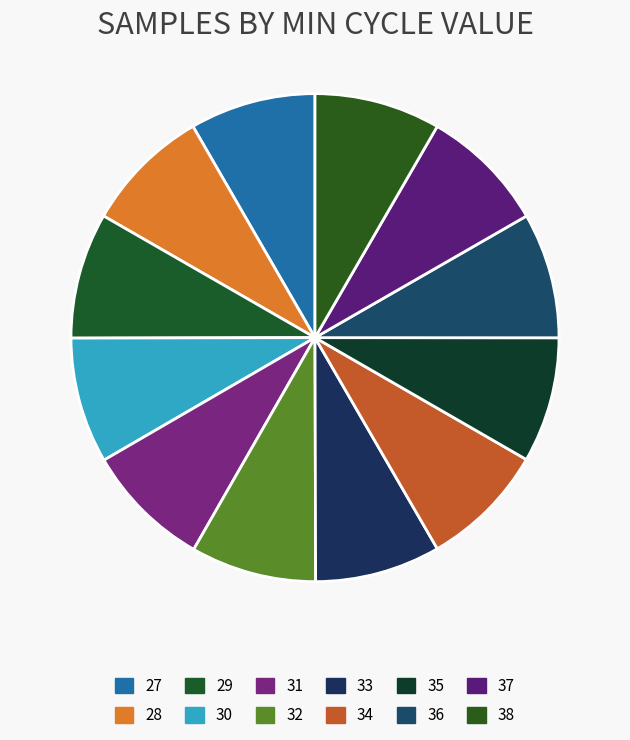

The 37 slice represents 8% of the pie. True or false?

True